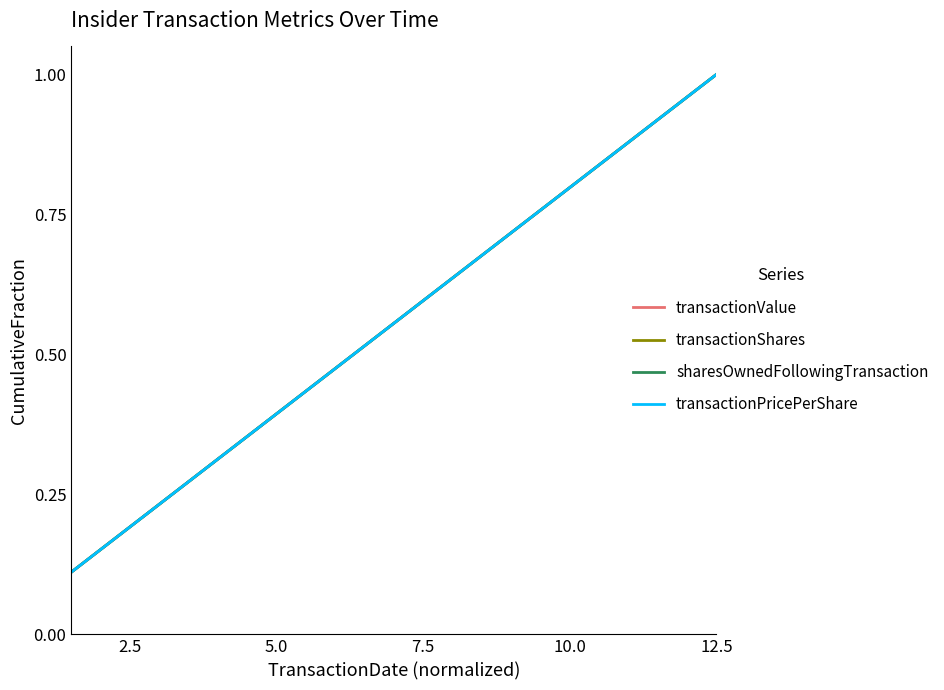

What is the sum of all transactionPricePerShare values?

5.0